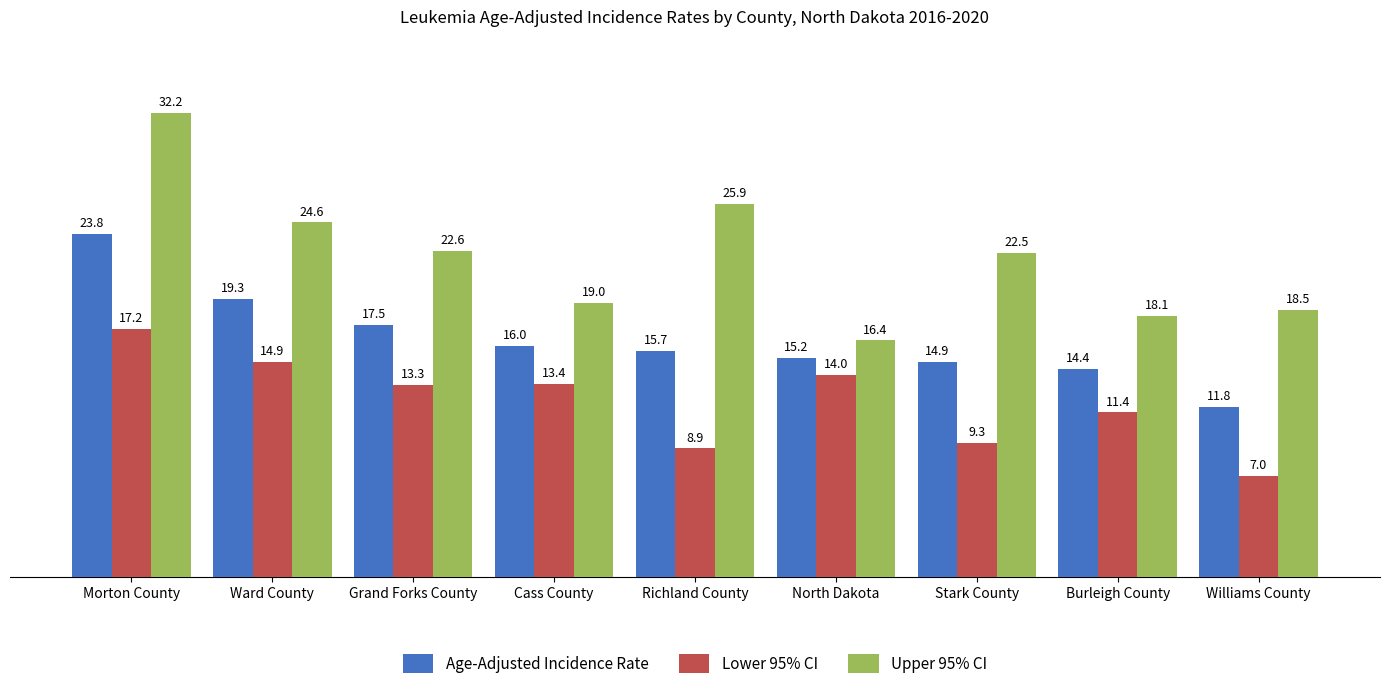

What value does the Age-Adjusted Incidence Rate series have at Stark County?

14.9